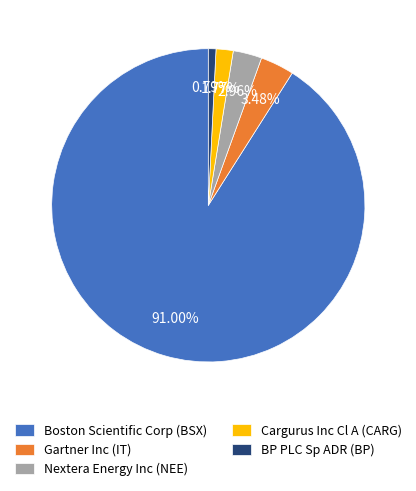

To the nearest percent, what is the difference between the Gartner Inc (IT) and BP PLC Sp ADR (BP) slice percentages?

3%